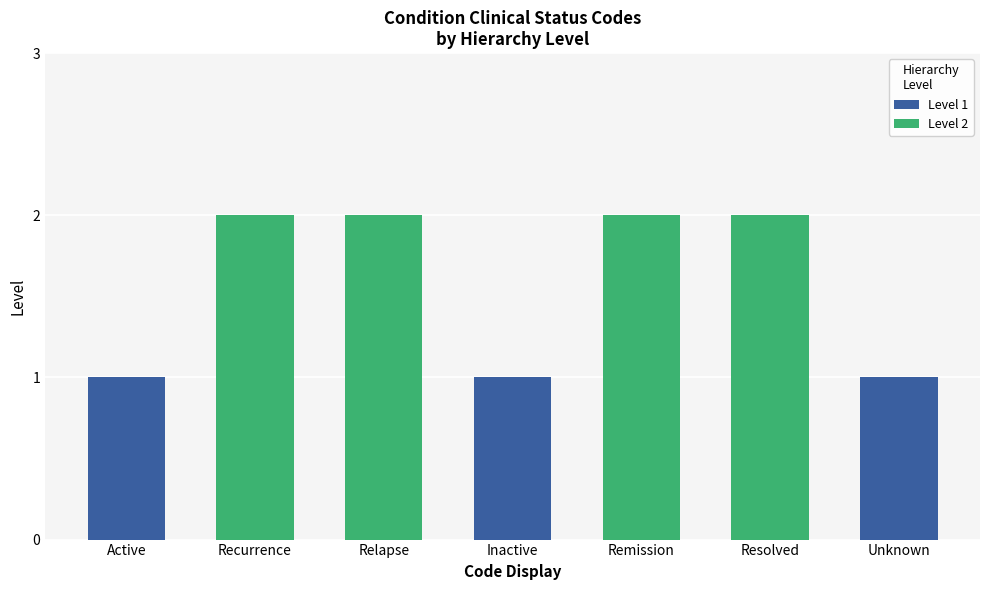

What position from the left is Inactive?

4